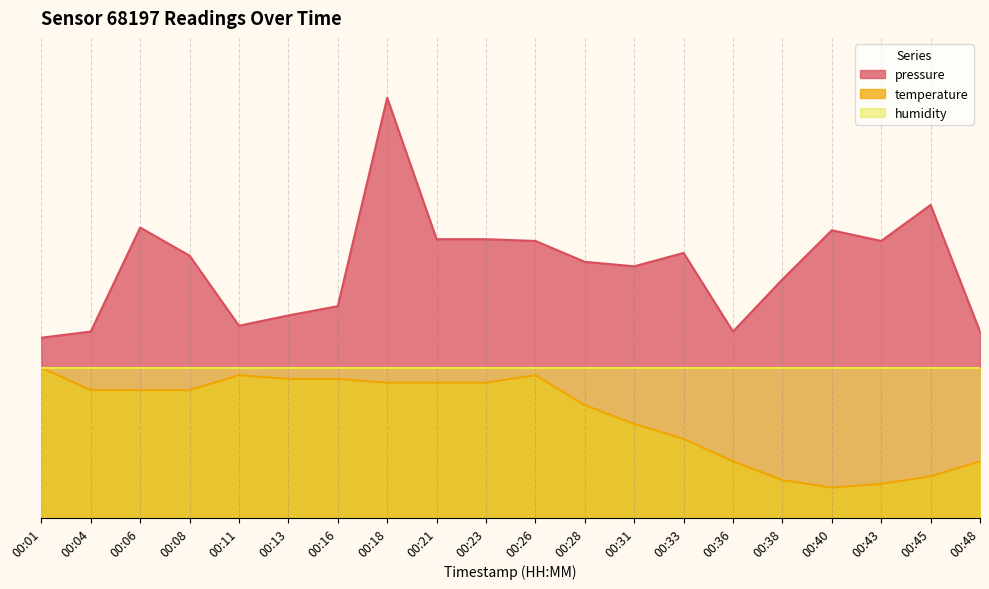

What is the approximate value of pressure at 00:45?

52.1